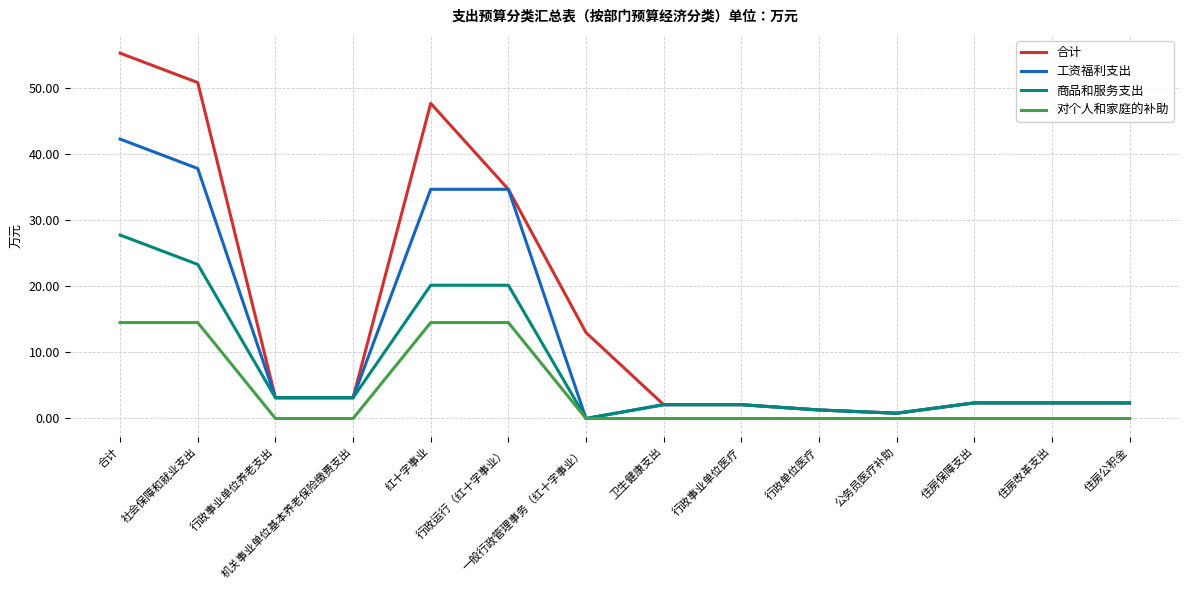

What is the difference between the maximum and minimum values in the 商品和服务支出 series?

27.8